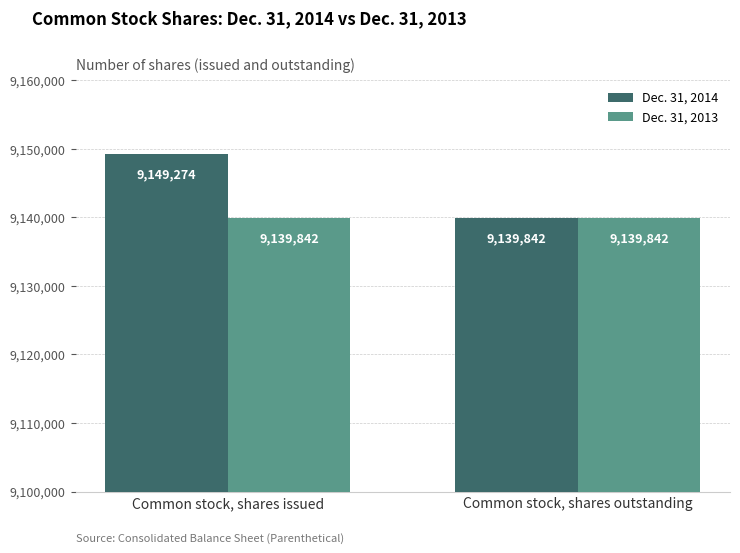

What value does the Dec. 31, 2014 series have at Common stock, shares outstanding, to the nearest 50?

9139850